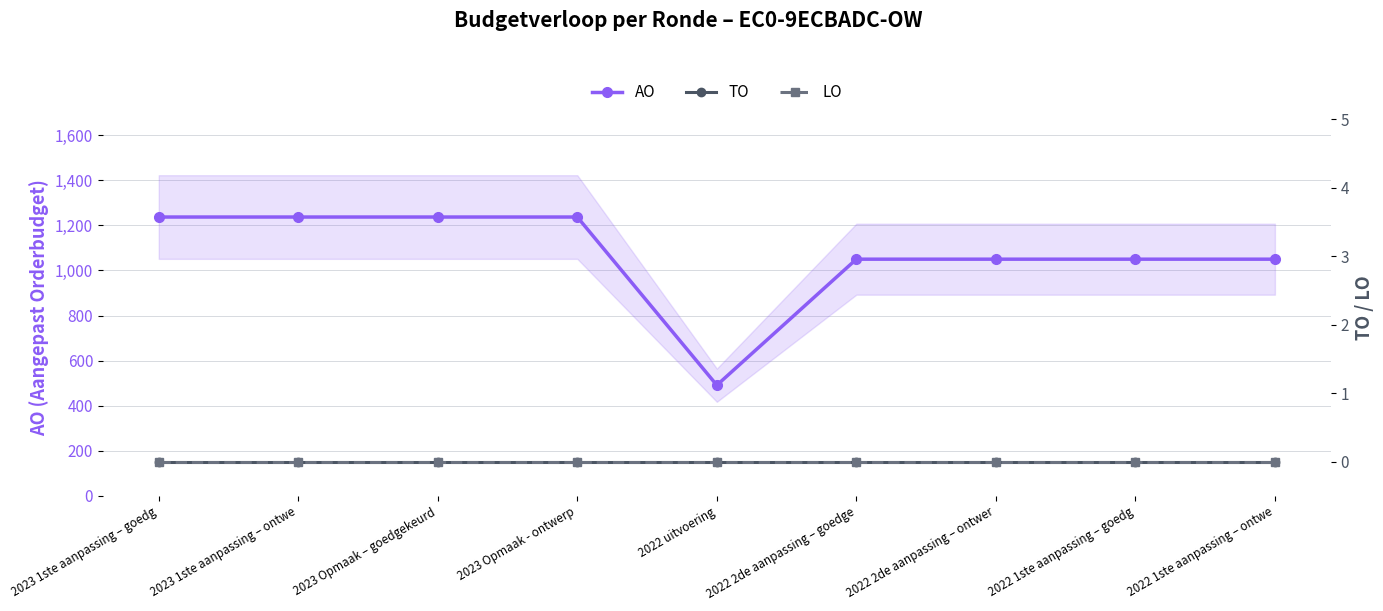

What is the spread (max minus min) of values at 2022 2de aanpassing – ontwer?

1050